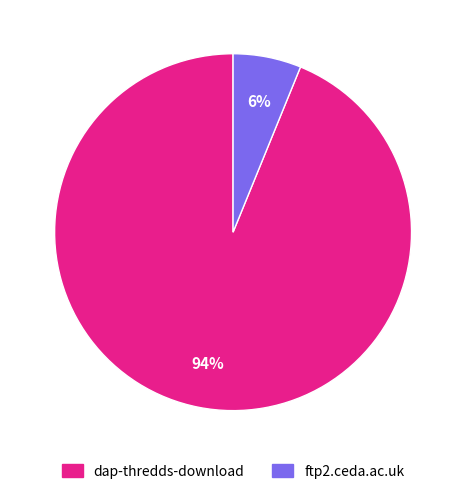

Is there any slice that represents more than half of the pie?

Yes